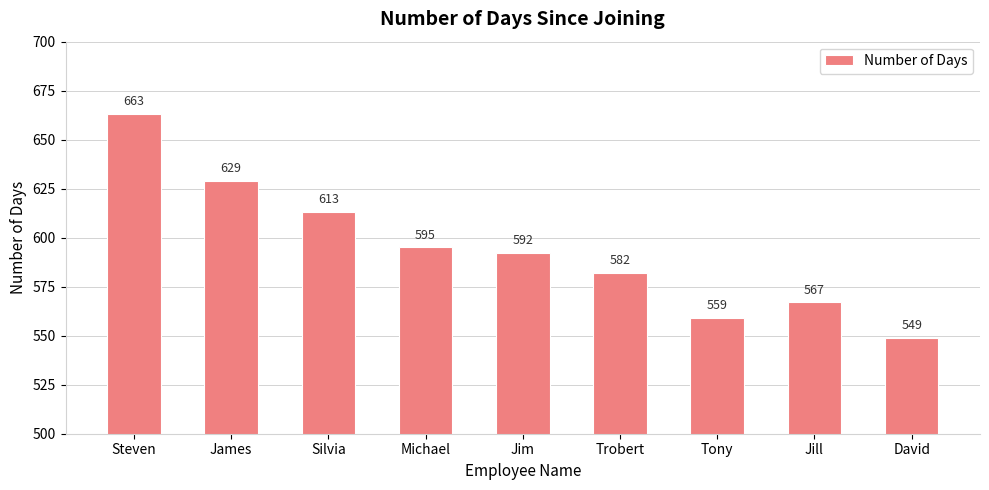

What is the value of the 6th bar from the left?

582